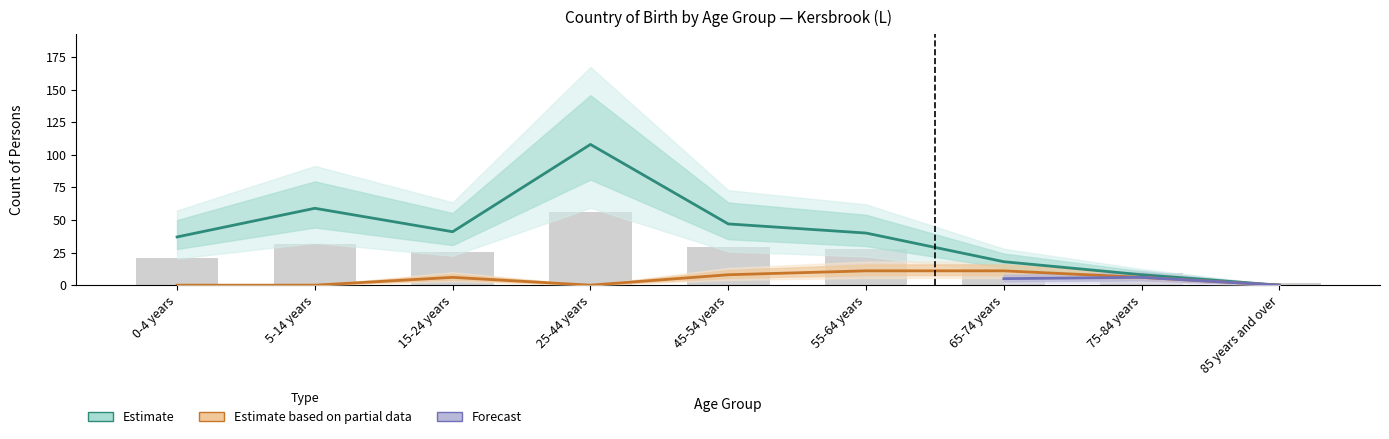

The value of Australia at 65-74 years is 18. True or false?

True